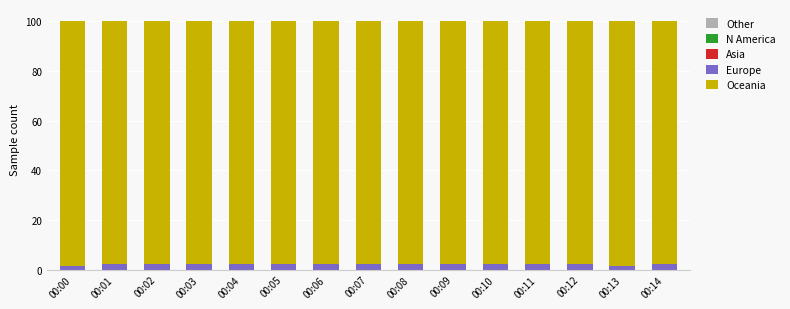

Are the bars horizontal?

No